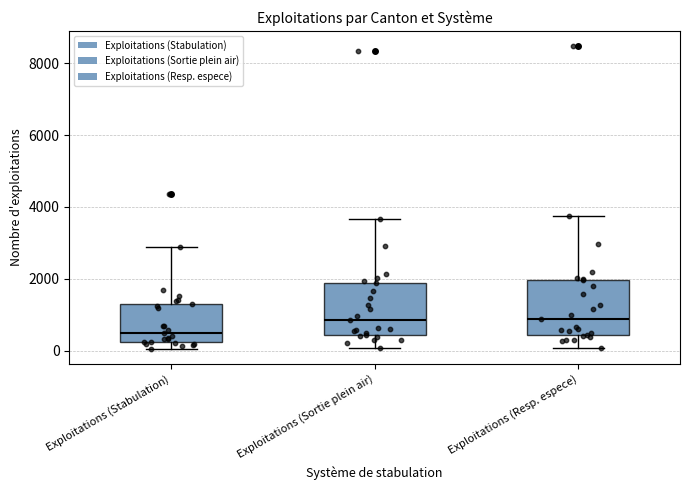

Where is the lower edge of the box for Exploitations (Sortie plein air) on the y-axis? The values are not printed on the chart, so give them approximately, as read against the axis.

400